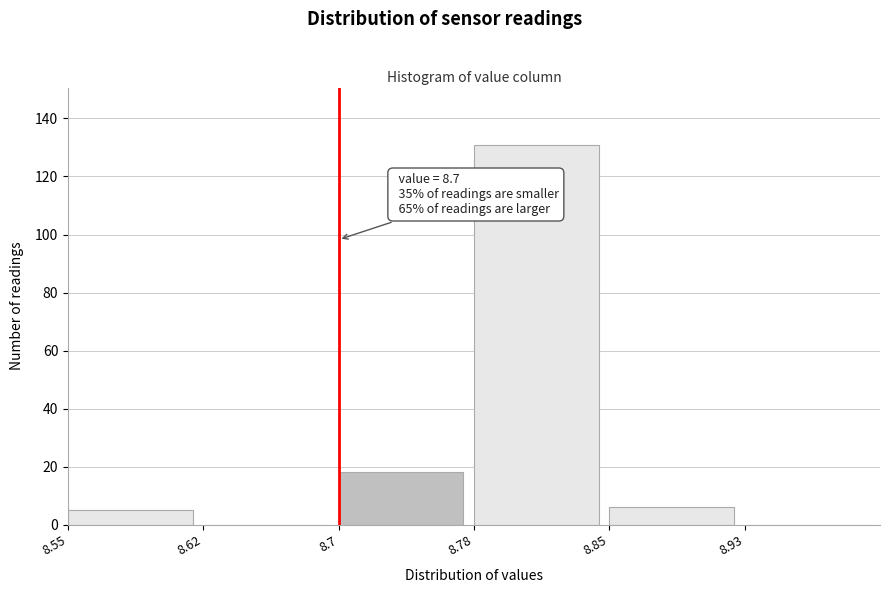

Reading left to right, what are all the values shown in this chart?

8.55=5	8.62=0	8.7=18	8.78=131	8.85=6	8.93=0